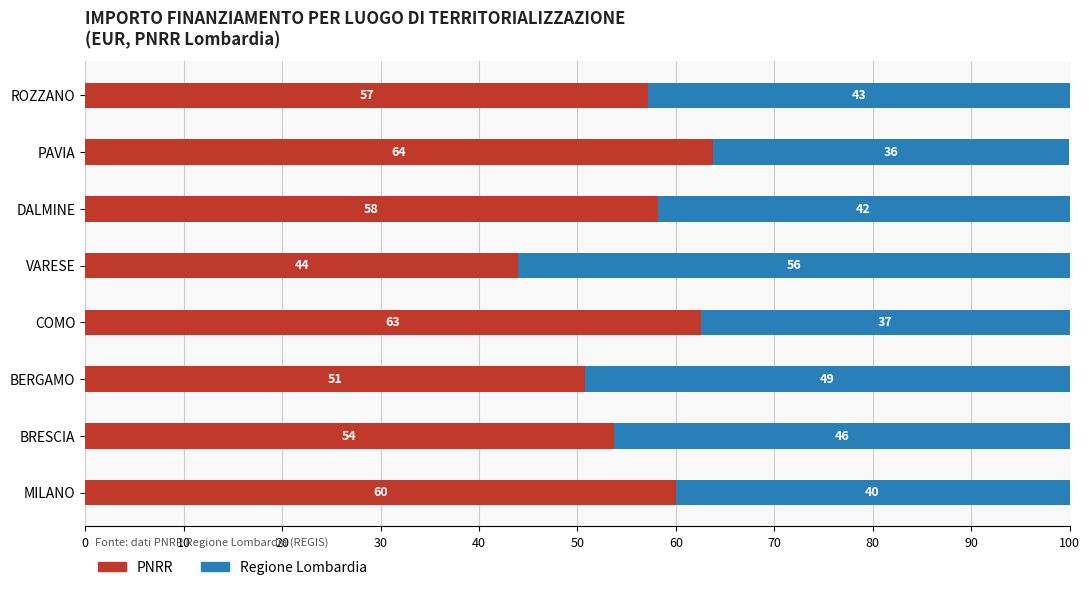

Which category has the lowest value in the PNRR series?

VARESE